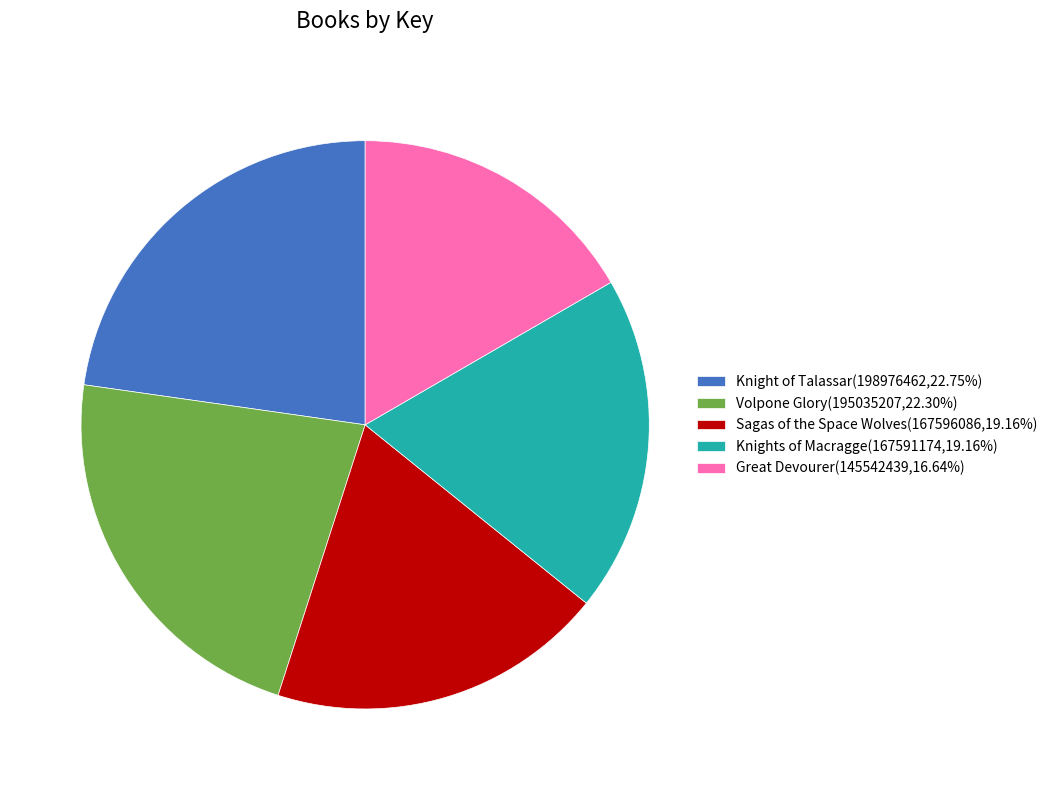

Approximately how many times larger is the value at Sagas of the Space Wolves(167596086,19.16%) compared to Volpone Glory(195035207,22.30%)?

0.9